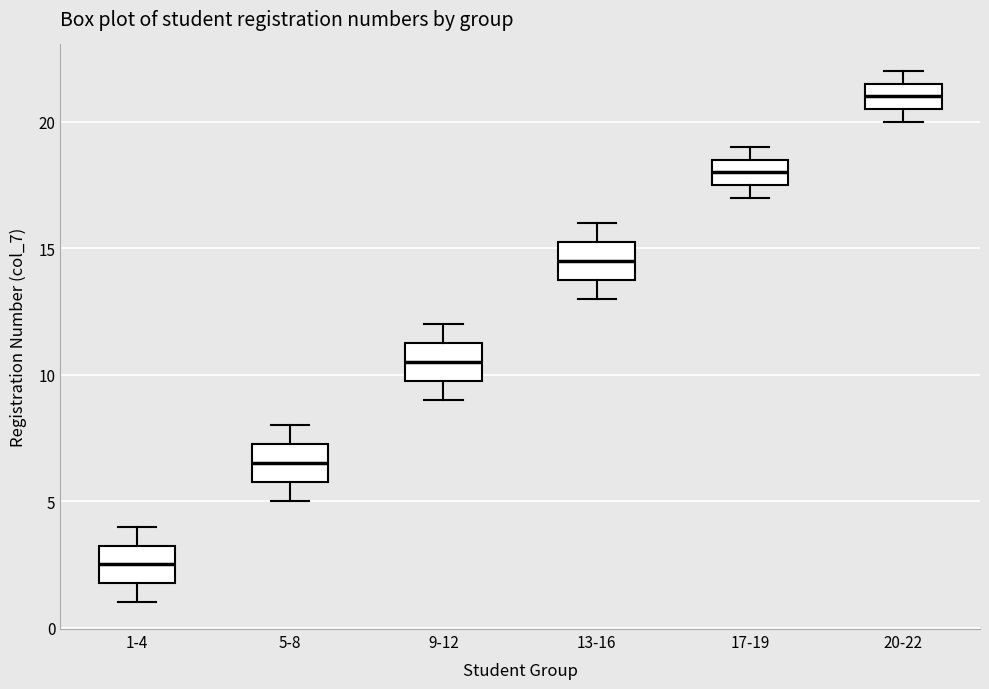

Where is the lower edge of the box for 20-22 on the y-axis? The values are not printed on the chart, so give them approximately, as read against the axis.

20.5